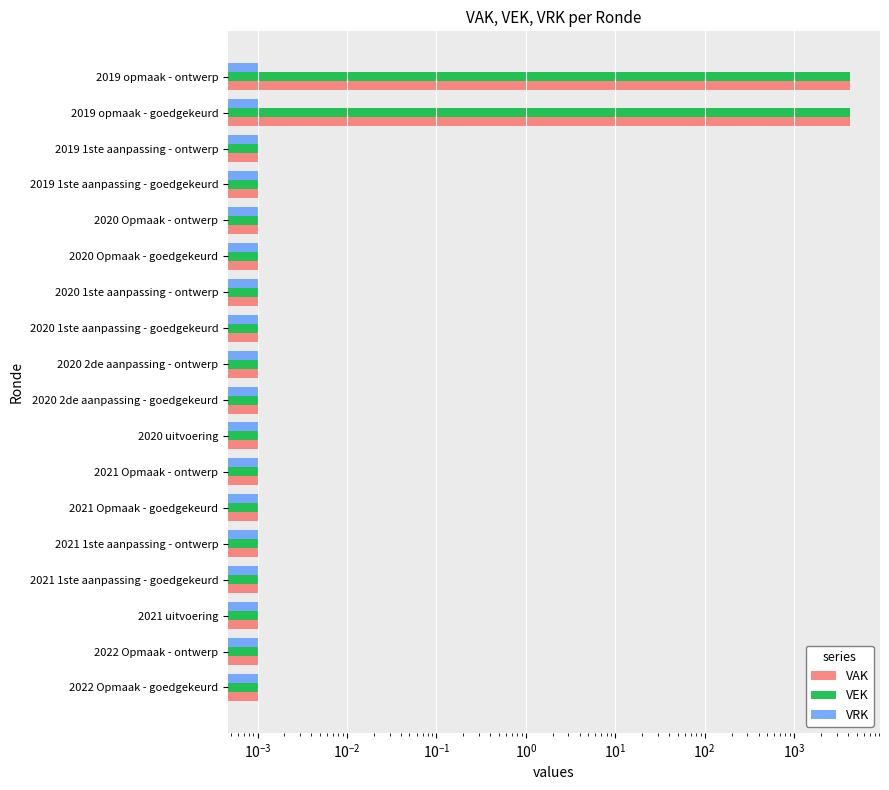

Rank the series by their maximum value, from highest to lowest.

VAK, VEK, VRK